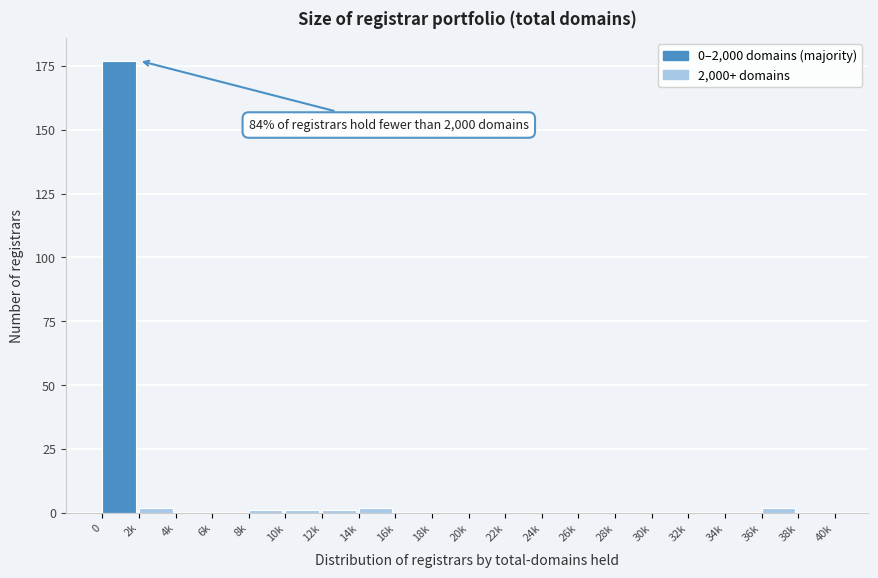

What is the sum of all values?

186